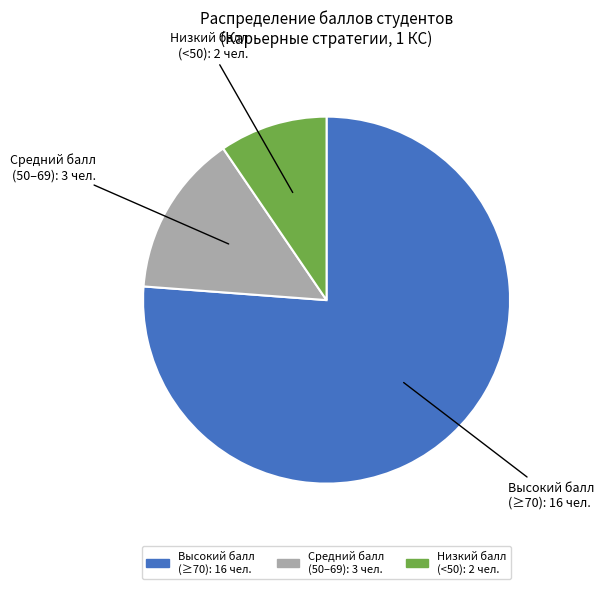

Is there a majority slice in this chart?

Yes